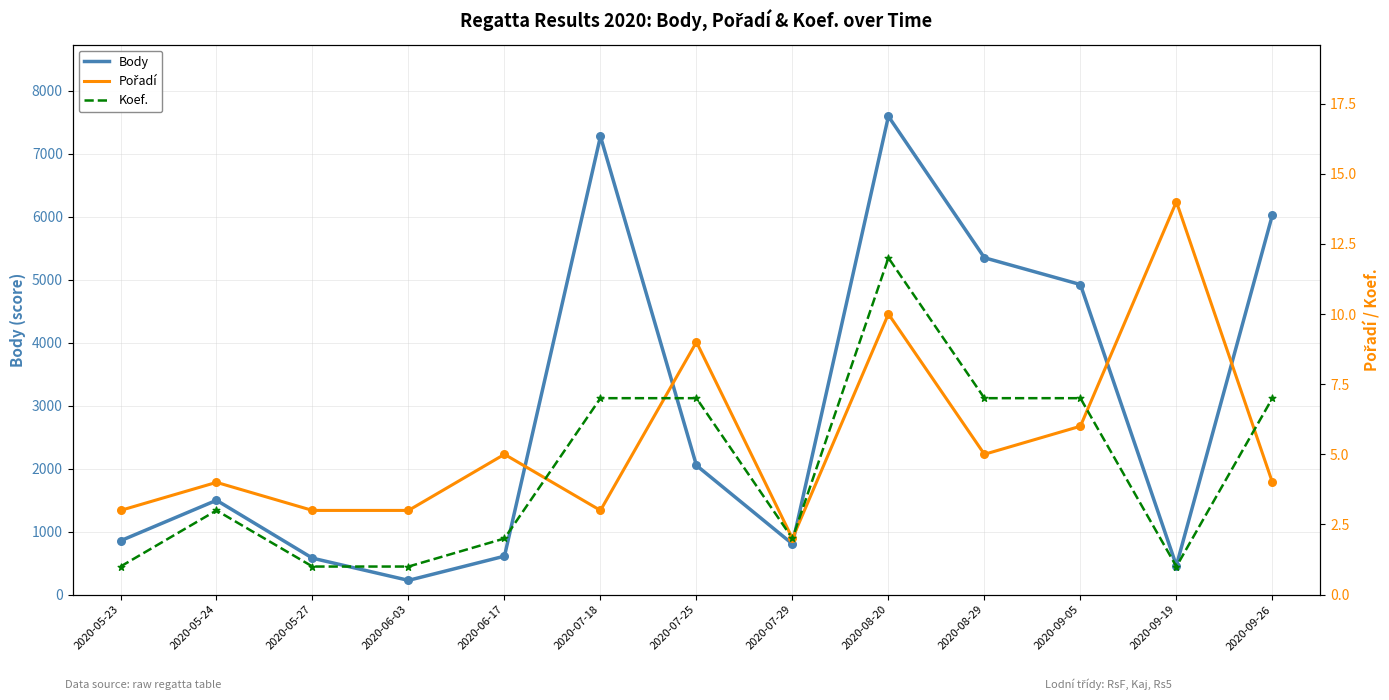

At which category is the sum across all series the highest?

2020-08-20